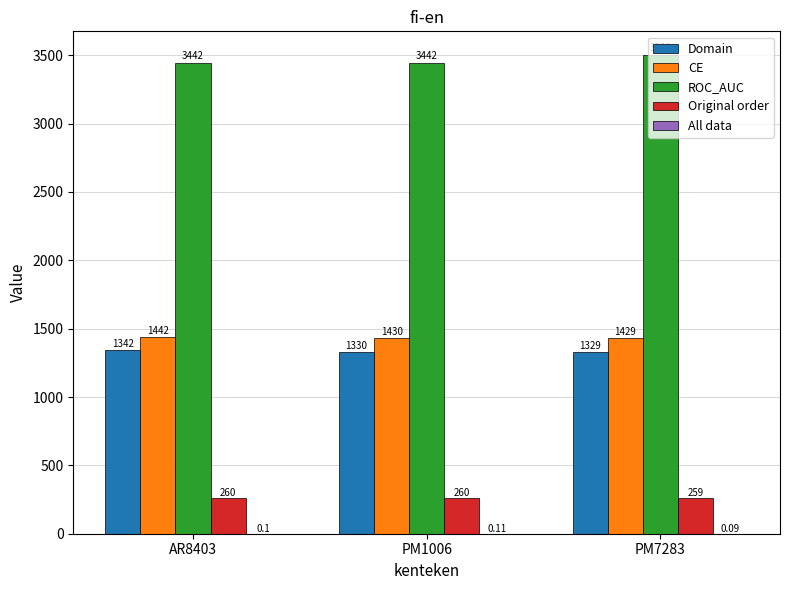

Which series changed the most between PM1006 and PM7283?

ROC_AUC